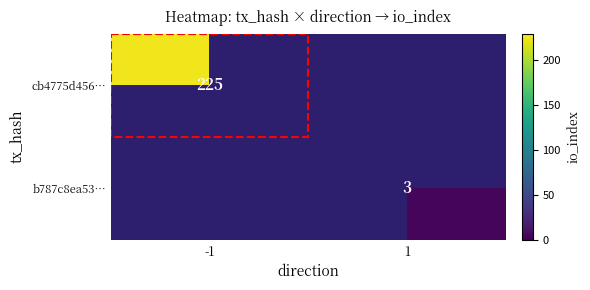

True or false: b787c8ea53… has a value of 1 at 1.

False